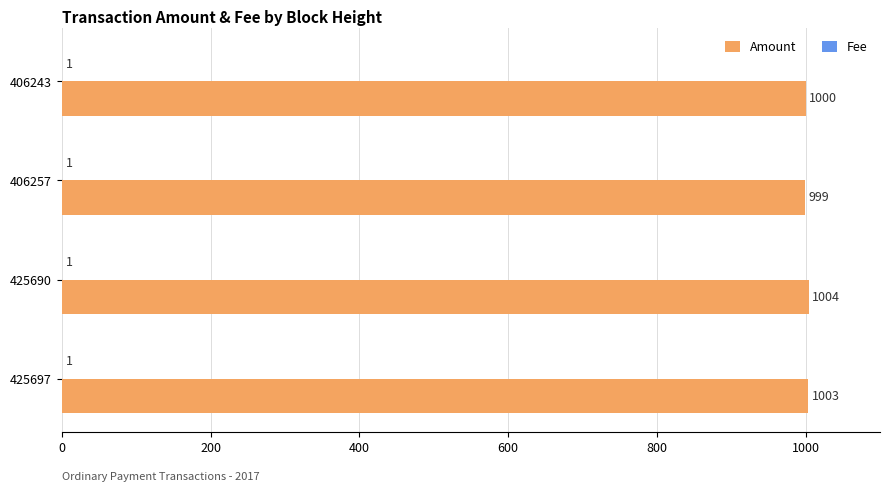

Which category has the highest value across all series?

425690